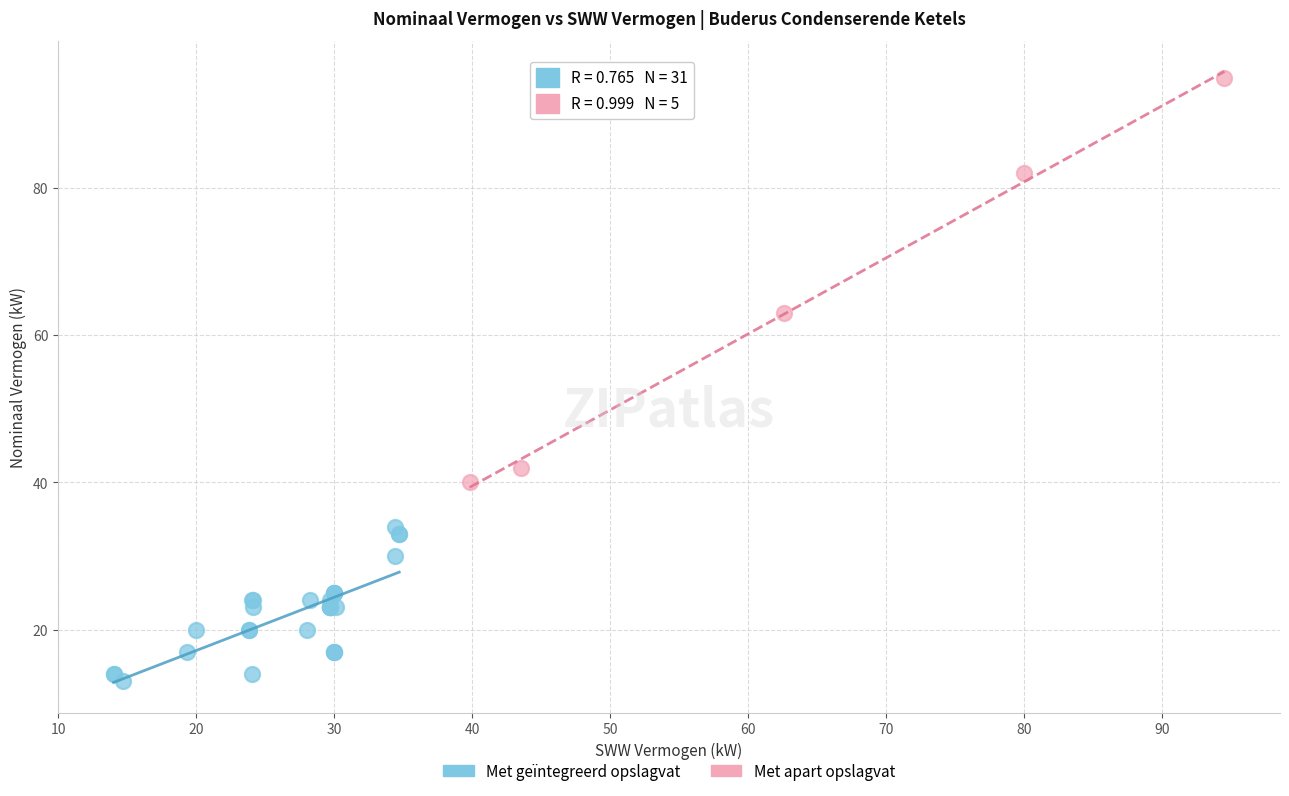

Which series reaches the maximum Y coordinate?

Met apart opslagvat